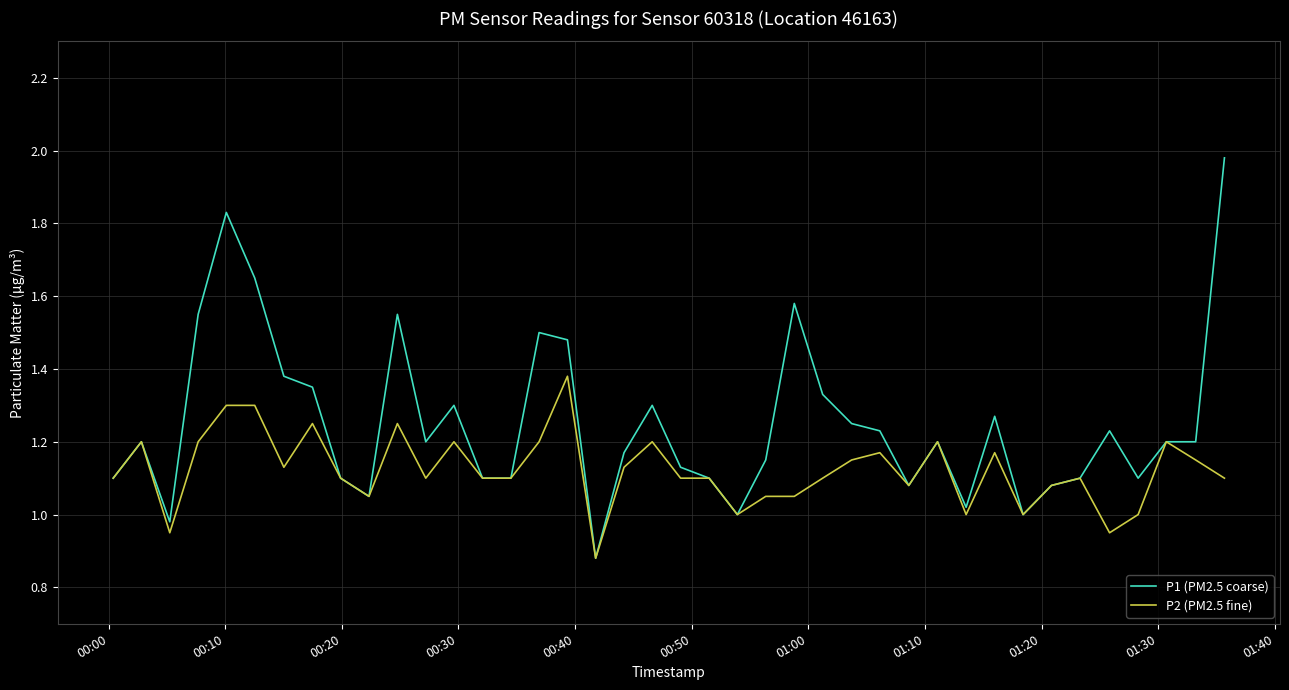

Which series has the largest range (max minus min)?

P1 (PM2.5 coarse)